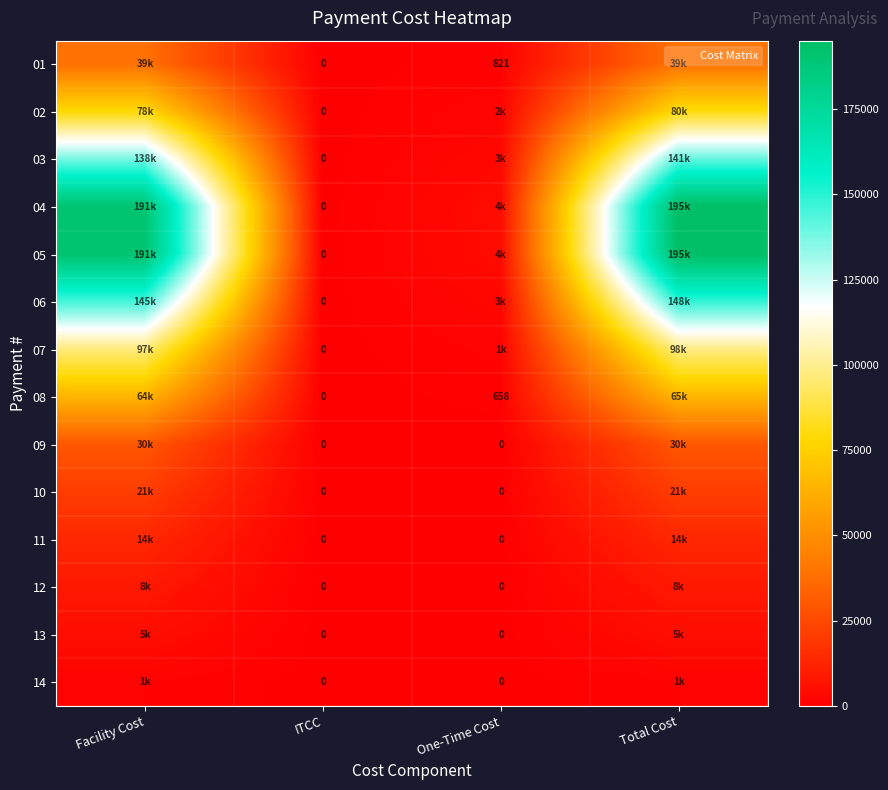

At how many categories does at least one series exceed 63101?

2